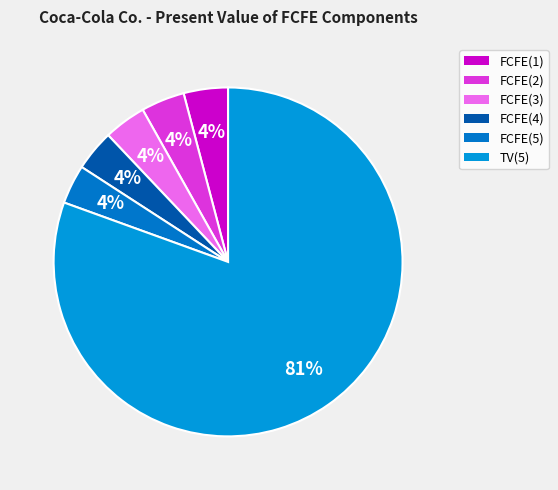

What is the smallest slice in the pie chart?

FCFE(5)